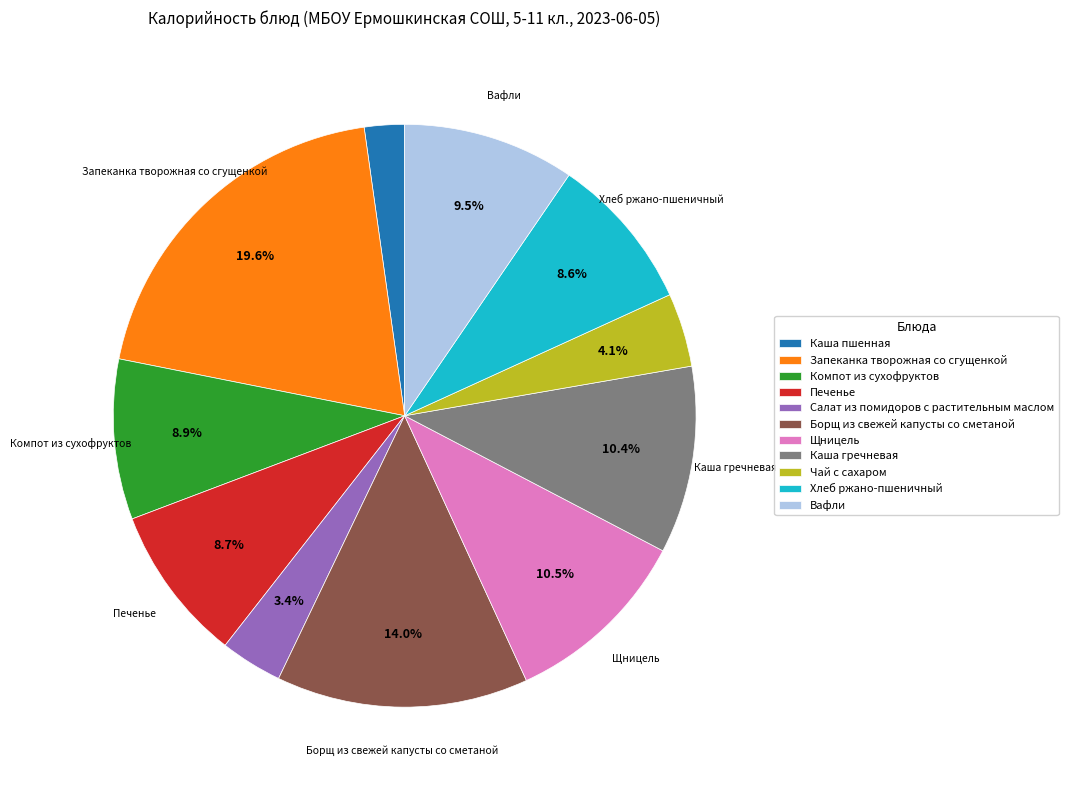

Approximately how many times larger is the value at Борщ из свежей капусты со сметаной compared to Компот из сухофруктов?

1.6